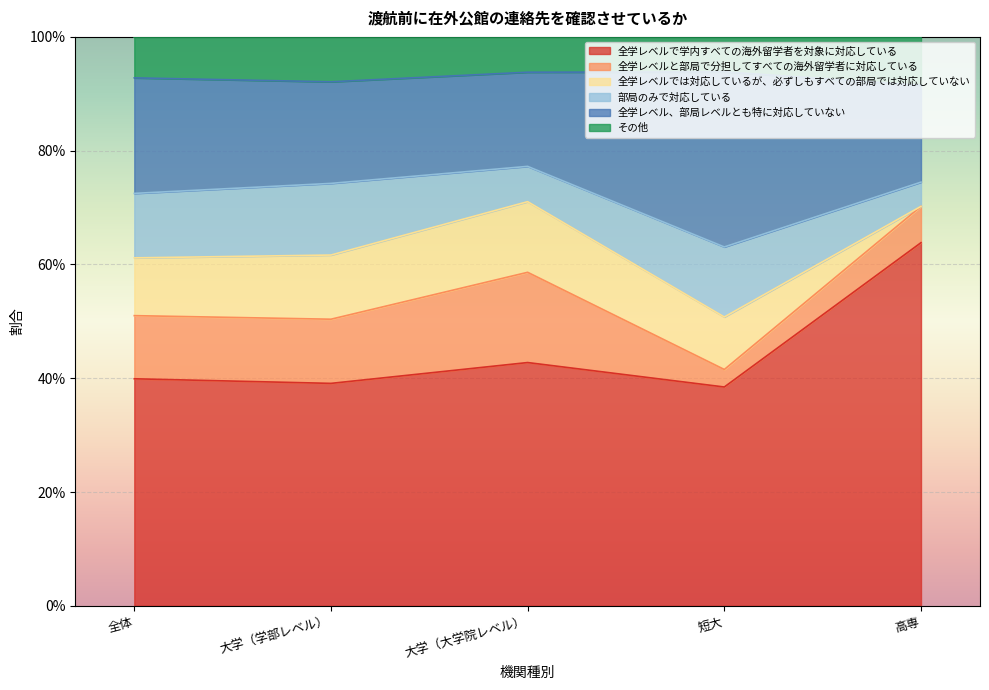

Which series has the largest range (max minus min)?

全学レベルで学内すべての海外留学者を対象に対応している